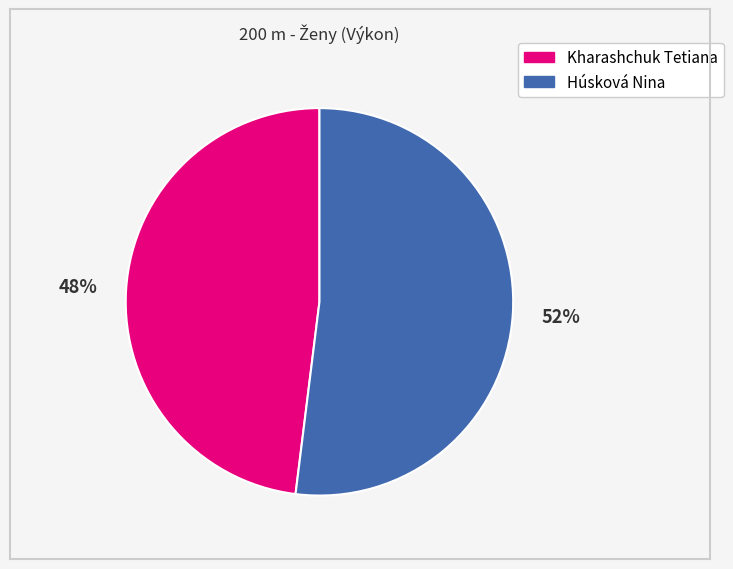

To the nearest percent, what is the difference between the largest and smallest slice percentages?

4%